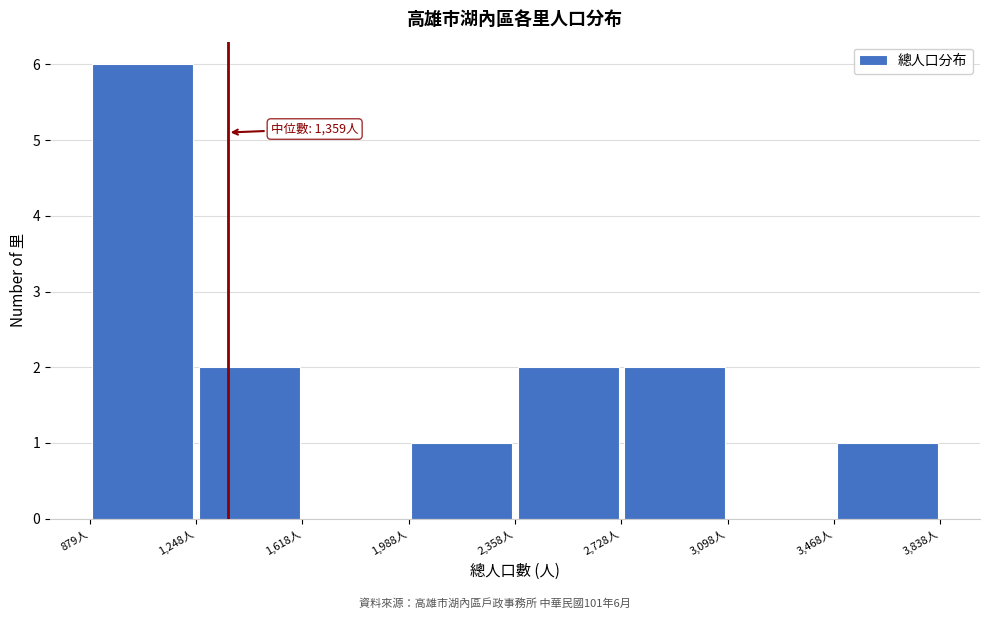

Over which range of the x-axis is the bar tallest?

900 to 1250